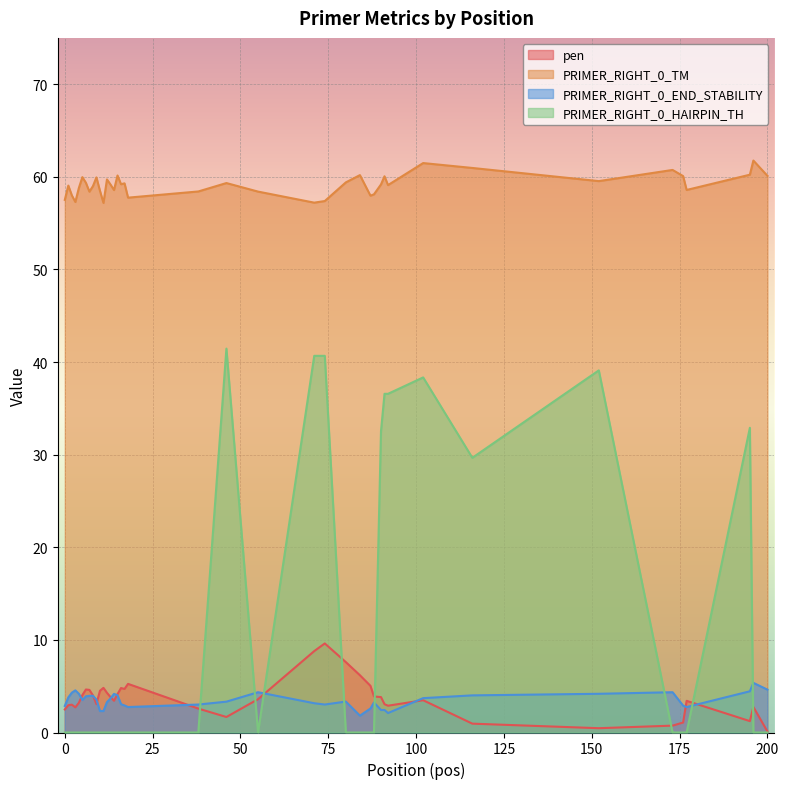

What is the highest value of the PRIMER_RIGHT_0_TM series?

61.8